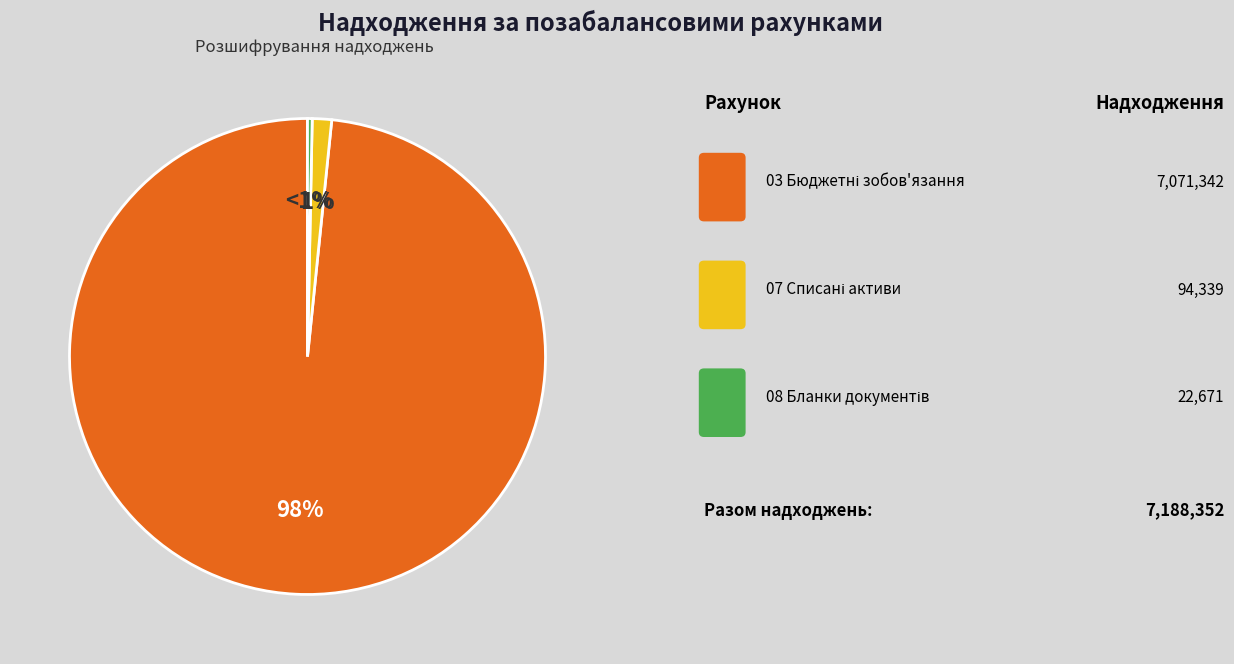

Count the number of slices in the pie.

3